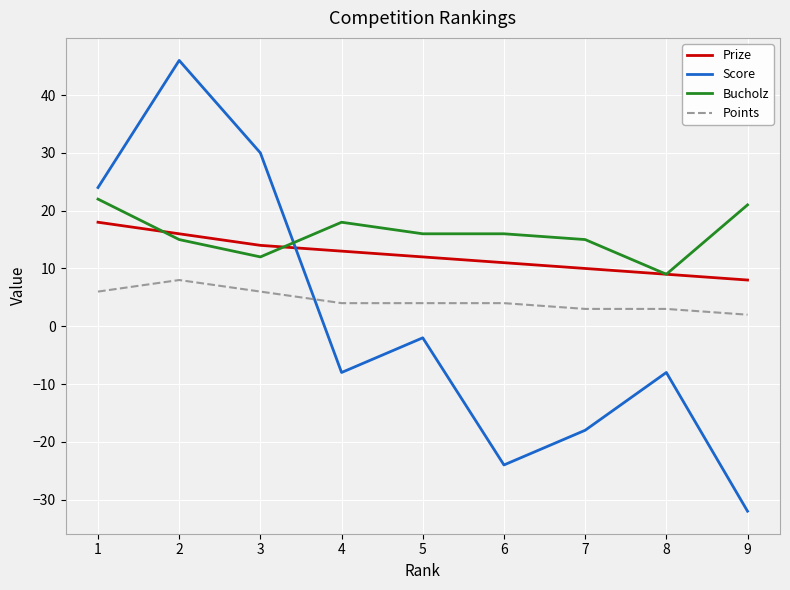

What are all the series names shown in the legend?

Prize, Score, Bucholz, Points